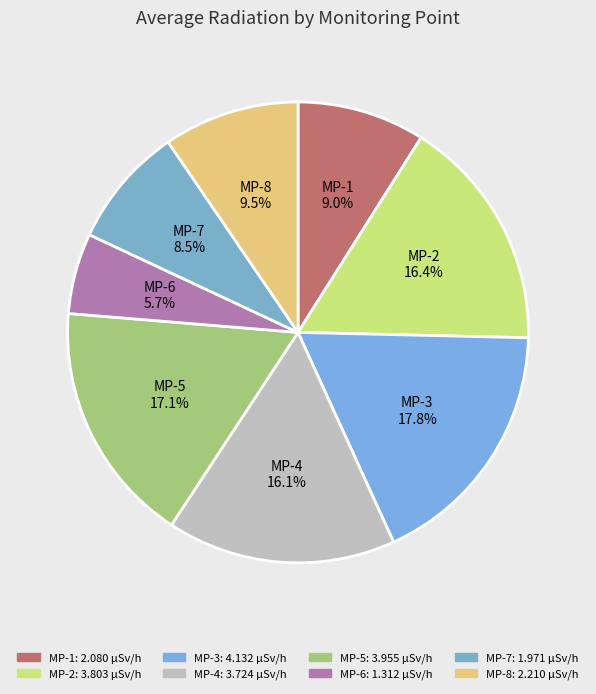

How many slices are in this pie chart?

8